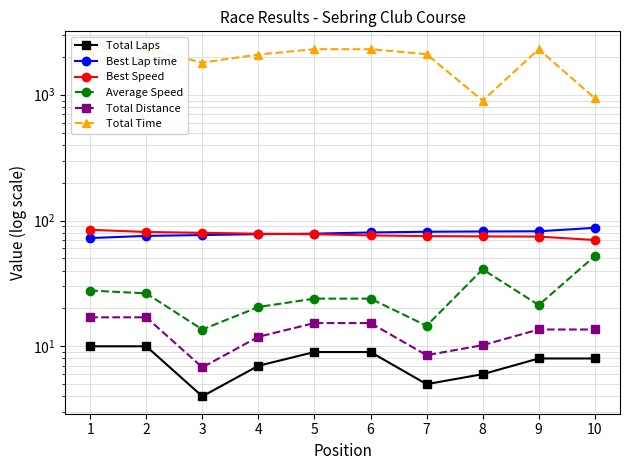

How many lines are shown in the chart?

6